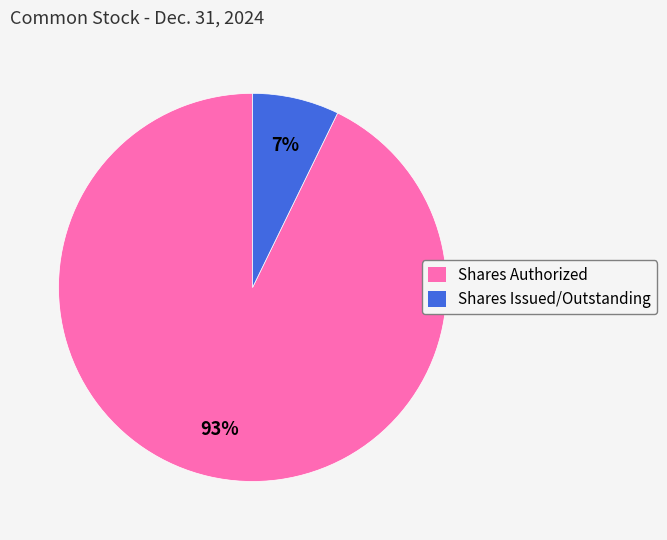

To the nearest percent, what is the difference between the Shares Issued/Outstanding and Shares Authorized slice percentages?

86%